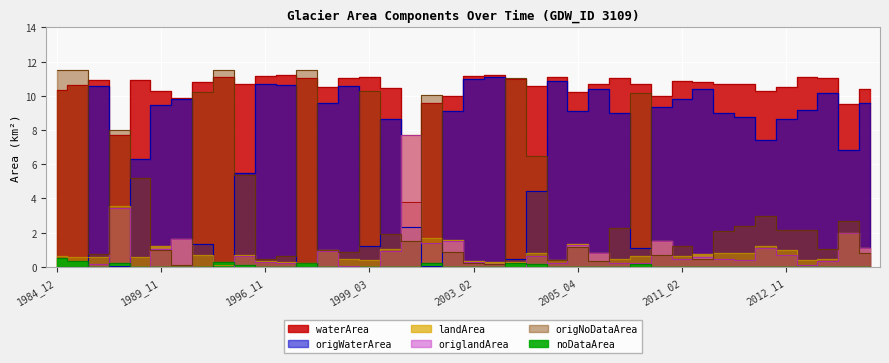

List the labels in order of origNoDataArea value, largest first.

1984_12, 1985_07, 1994_05, 1998_08, 2003_06, 1999_03, 1993_03, 2008_05, 2002_07, 1987_08, 2003_07, 1995_09, 1989_03, 2012_10, 2013_08, 2012_03, 2006_02, 2013_02, 2012_11, 2012_02, 2000_04, 2001_06, 2011_02, 2005_04, 2013_03, 1998_11, 1989_11, 2002_09, 1999_02, 2013_10, 1986_02, 2008_09, 1998_03, 1996_11, 2011_03, 2005_02, 2005_11, 2003_02, 2003_03, 1990_10